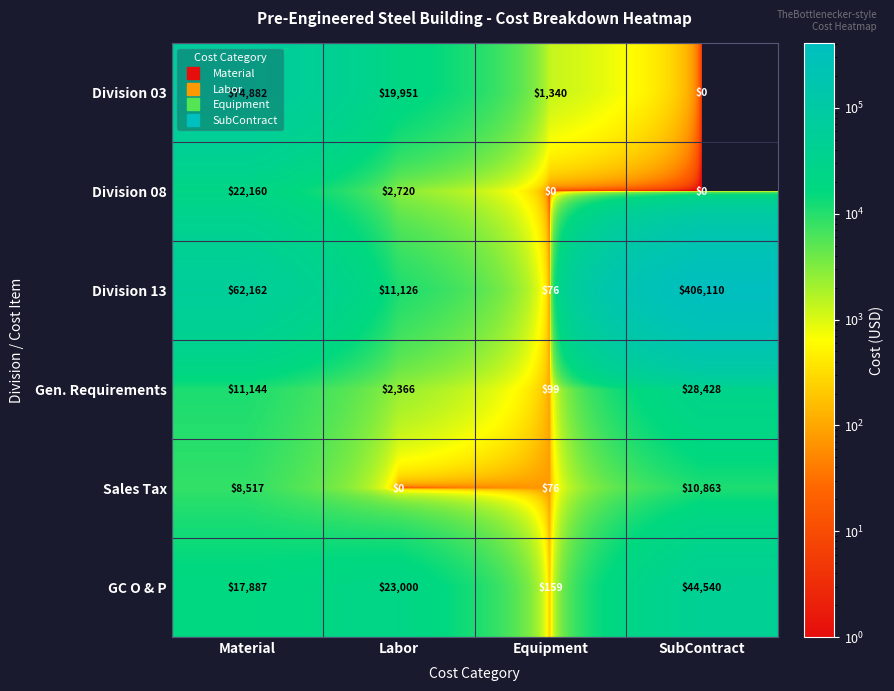

Read the Division 03 value at Equipment, to the nearest 100.

1300